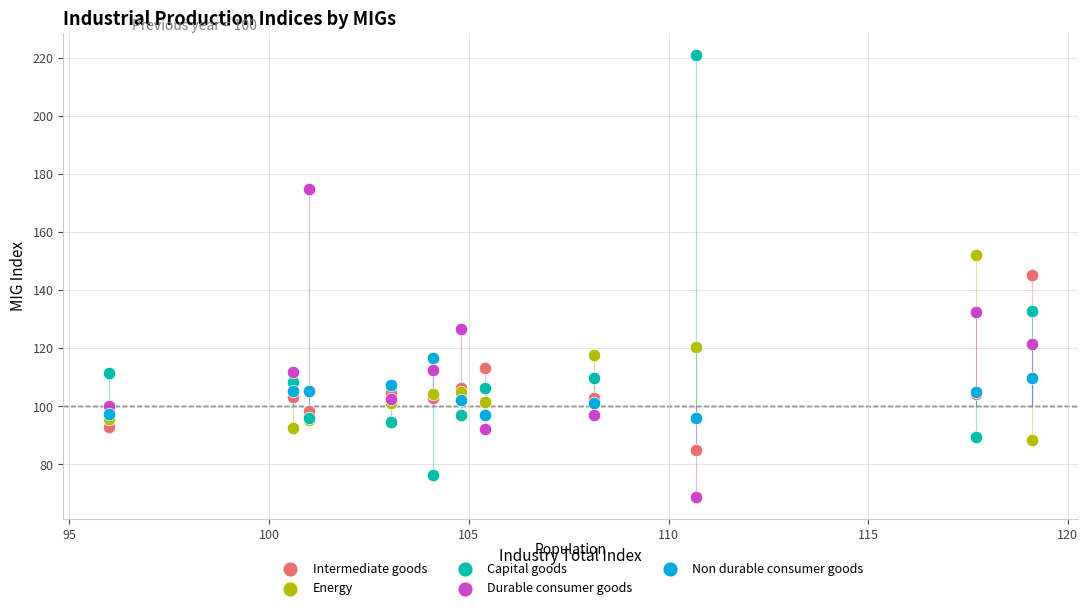

Which series contains the lowest Y value?

Durable consumer goods